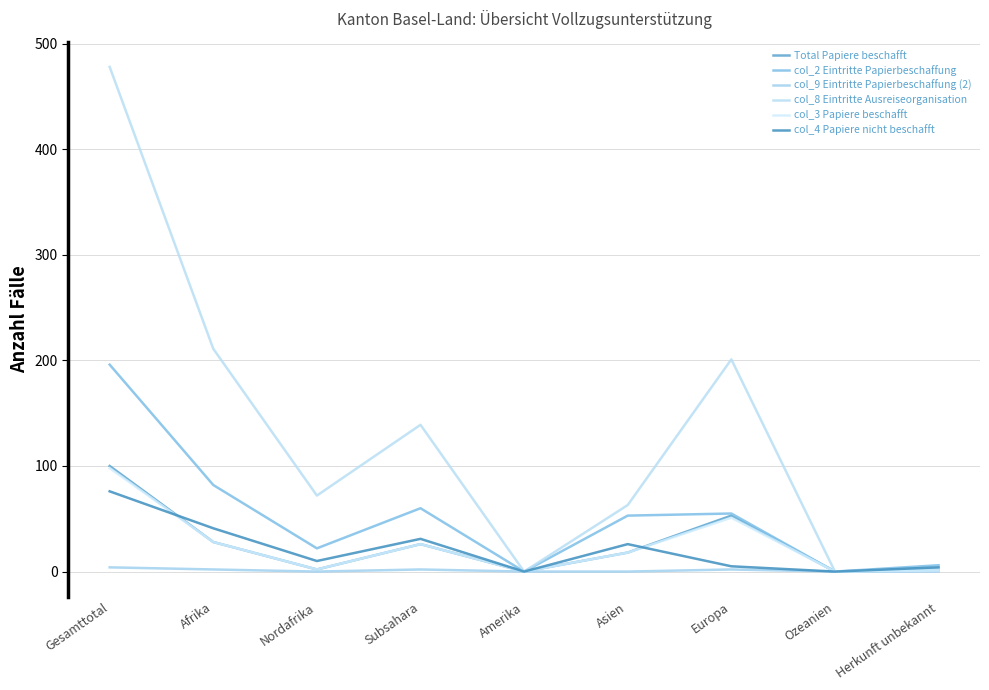

Count the number of categories in the chart.

9